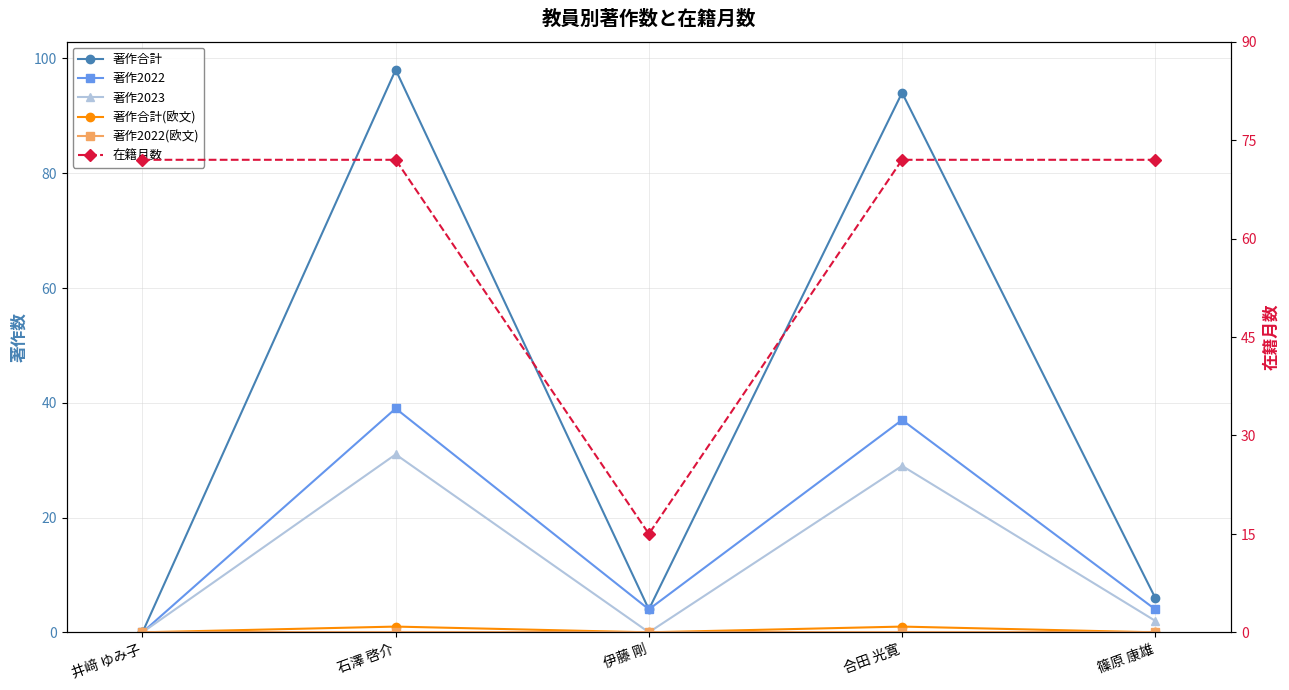

Reading left to right, extract all data points from this chart.

著作合計: 井﨑 ゆみ子=0	石澤 啓介=98	伊藤 剛=4	合田 光寛=94	篠原 康雄=6
著作2022: 井﨑 ゆみ子=0	石澤 啓介=39	伊藤 剛=4	合田 光寛=37	篠原 康雄=4
著作2023: 井﨑 ゆみ子=0	石澤 啓介=31	伊藤 剛=0	合田 光寛=29	篠原 康雄=2
著作合計(欧文): 井﨑 ゆみ子=0	石澤 啓介=1	伊藤 剛=0	合田 光寛=1	篠原 康雄=0
著作2022(欧文): 井﨑 ゆみ子=0	石澤 啓介=0	伊藤 剛=0	合田 光寛=0	篠原 康雄=0
在籍月数: 井﨑 ゆみ子=72	石澤 啓介=72	伊藤 剛=15	合田 光寛=72	篠原 康雄=72